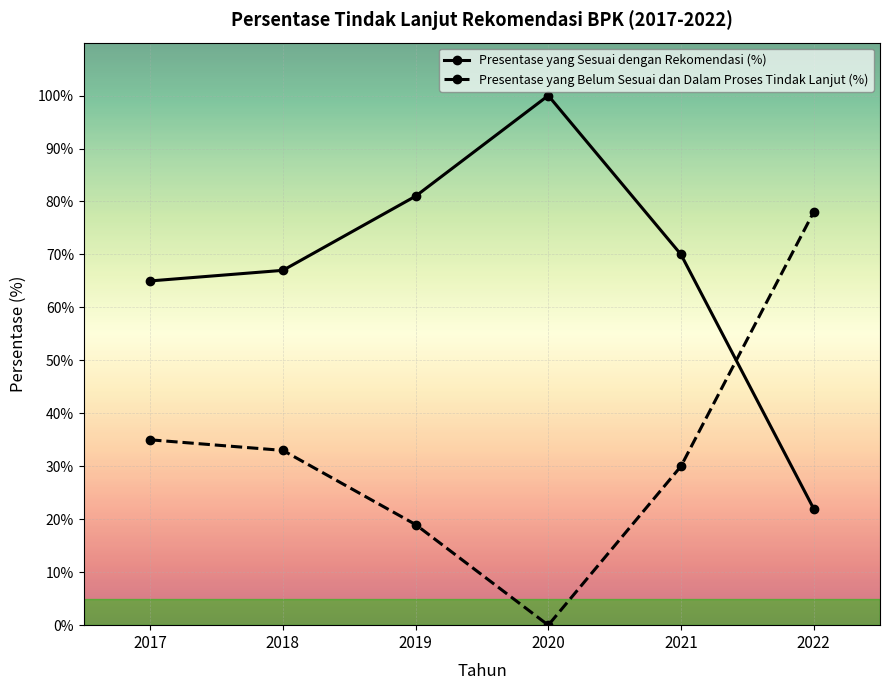

What is the highest value of the Presentase yang Sesuai dengan Rekomendasi (%) series?

100